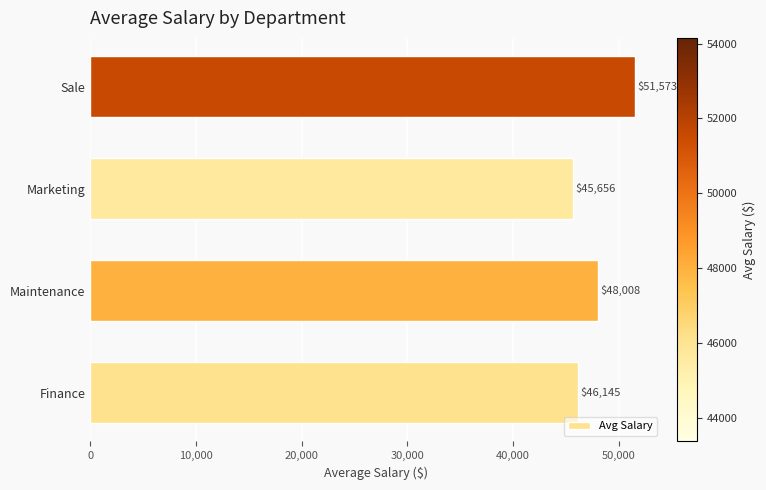

What is the greatest value displayed?

51573.3